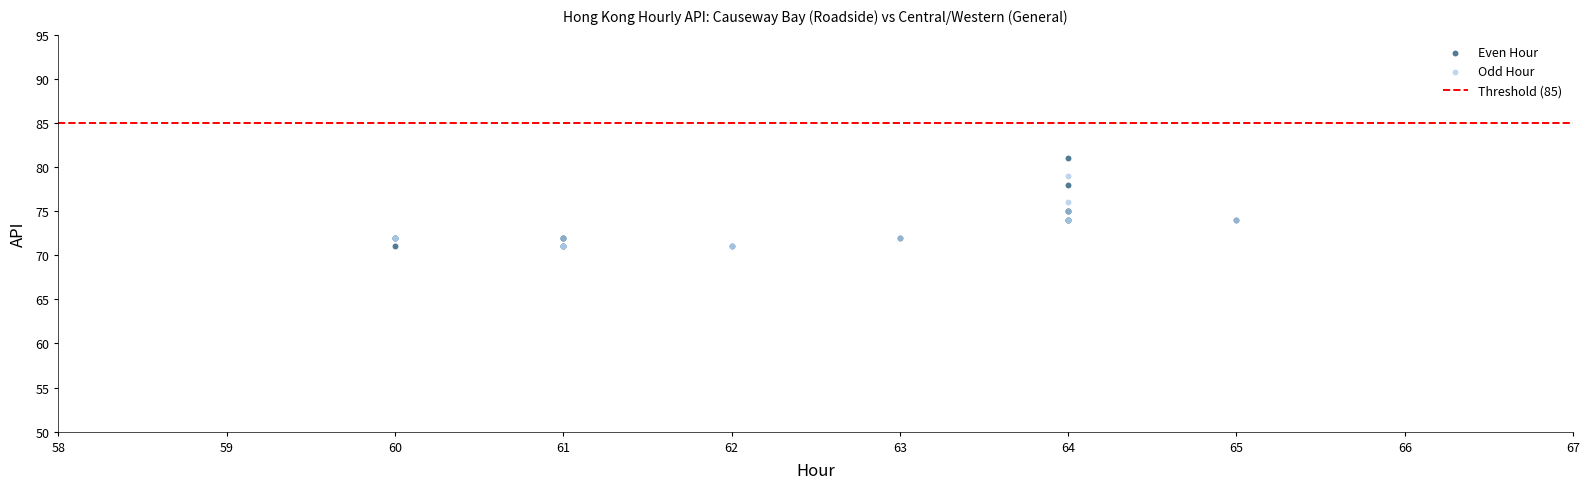

Which series contains the highest Y value?

Even Hour